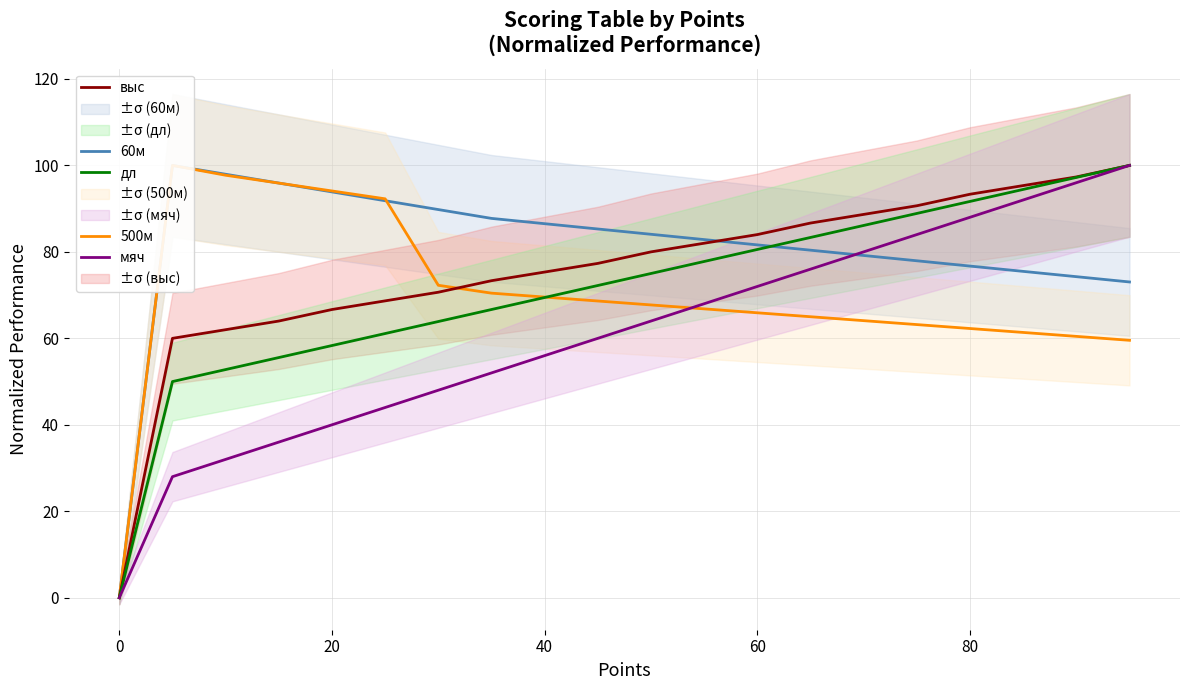

Reading left to right, extract all data points from this chart.

60м: 0.0	100.0	98.0	95.9	93.9	91.8	89.8	87.7	86.5	85.3	84.1	82.8	81.6	80.4	79.2	77.9	76.7	75.5	74.3	73.0
500м: 0.0	100.0	97.7	95.9	94.1	92.3	72.3	70.5	69.5	68.6	67.7	66.8	65.9	65.0	64.1	63.2	62.3	61.4	60.5	59.5
выс: 0.0	60.0	62.0	64.0	66.7	68.7	70.7	73.3	75.3	77.3	80.0	82.0	84.0	86.7	88.7	90.7	93.3	95.3	97.3	100.0
дл: 0.0	50.0	52.8	55.6	58.3	61.1	63.9	66.7	69.4	72.2	75.0	77.8	80.6	83.3	86.1	88.9	91.7	94.4	97.2	100.0
мяч: 0.0	28.0	32.0	36.0	40.0	44.0	48.0	52.0	56.0	60.0	64.0	68.0	72.0	76.0	80.0	84.0	88.0	92.0	96.0	100.0